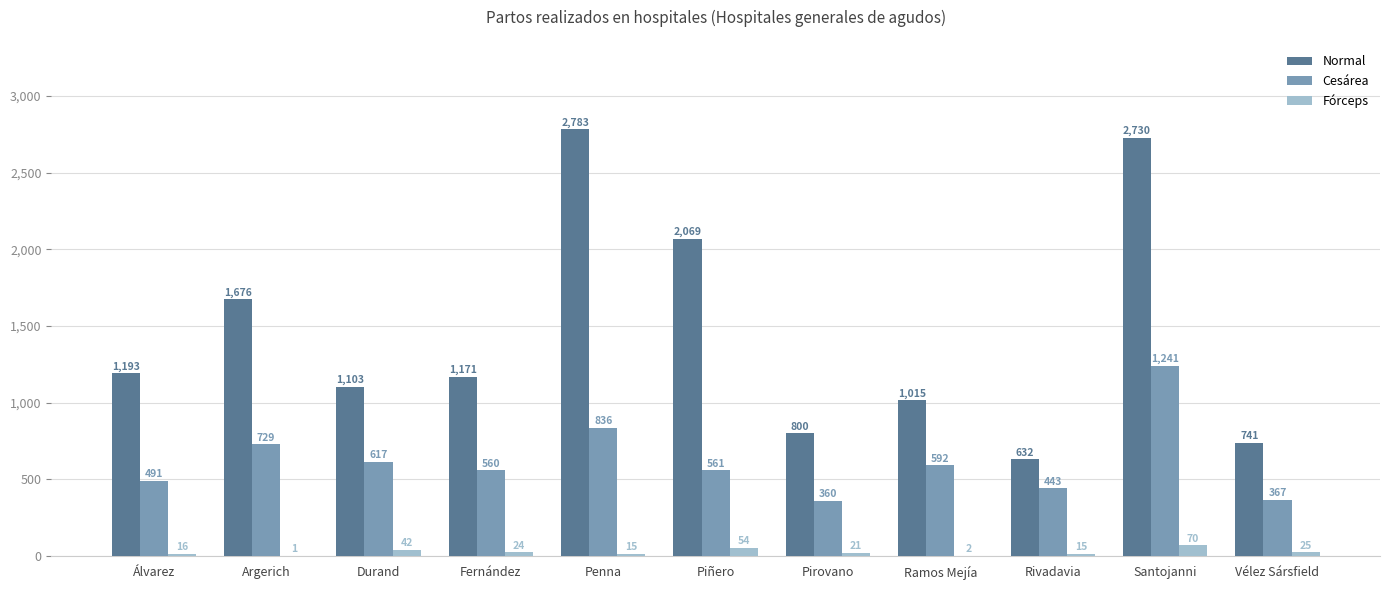

Reading right to left, what are all the values shown in this chart?

Normal: Vélez Sársfield=741	Santojanni=2730	Rivadavia=632	Ramos Mejía=1015	Pirovano=800	Piñero=2069	Penna=2783	Fernández=1171	Durand=1103	Argerich=1676	Álvarez=1193
Cesárea: Vélez Sársfield=367	Santojanni=1241	Rivadavia=443	Ramos Mejía=592	Pirovano=360	Piñero=561	Penna=836	Fernández=560	Durand=617	Argerich=729	Álvarez=491
Fórceps: Vélez Sársfield=25	Santojanni=70	Rivadavia=15	Ramos Mejía=2	Pirovano=21	Piñero=54	Penna=15	Fernández=24	Durand=42	Argerich=1	Álvarez=16